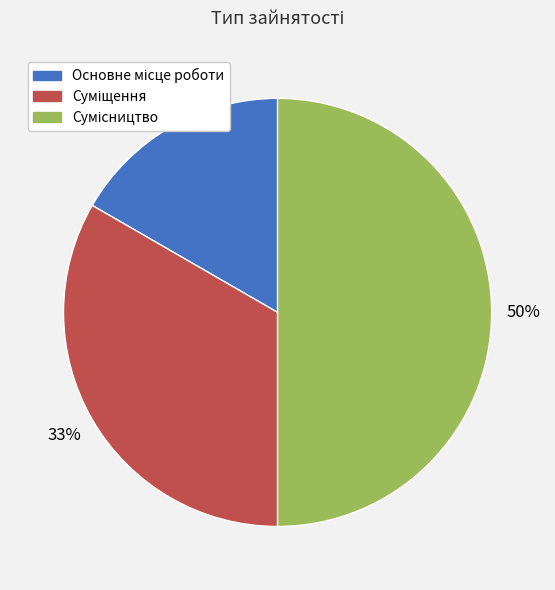

To the nearest percent, what is the difference between the largest and smallest slice percentages?

33%